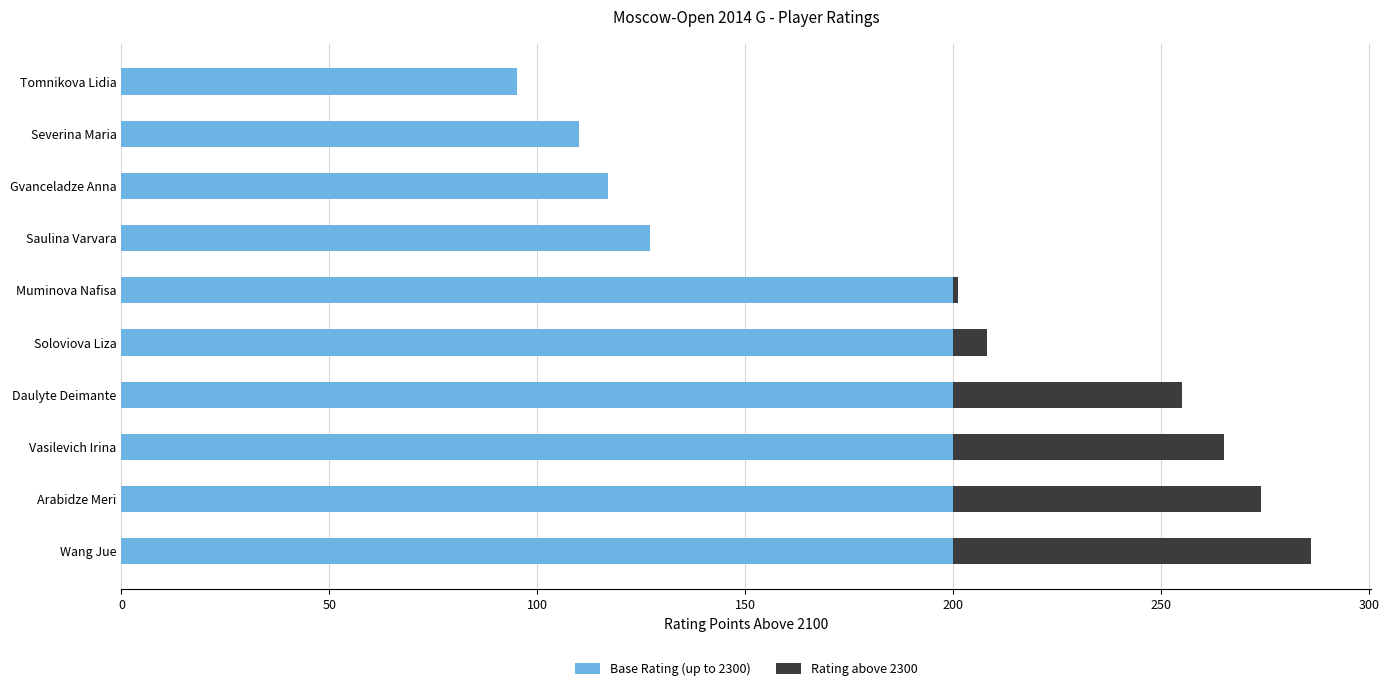

True or false: Base Rating (up to 2300) has a value of 200 at Wang Jue.

True